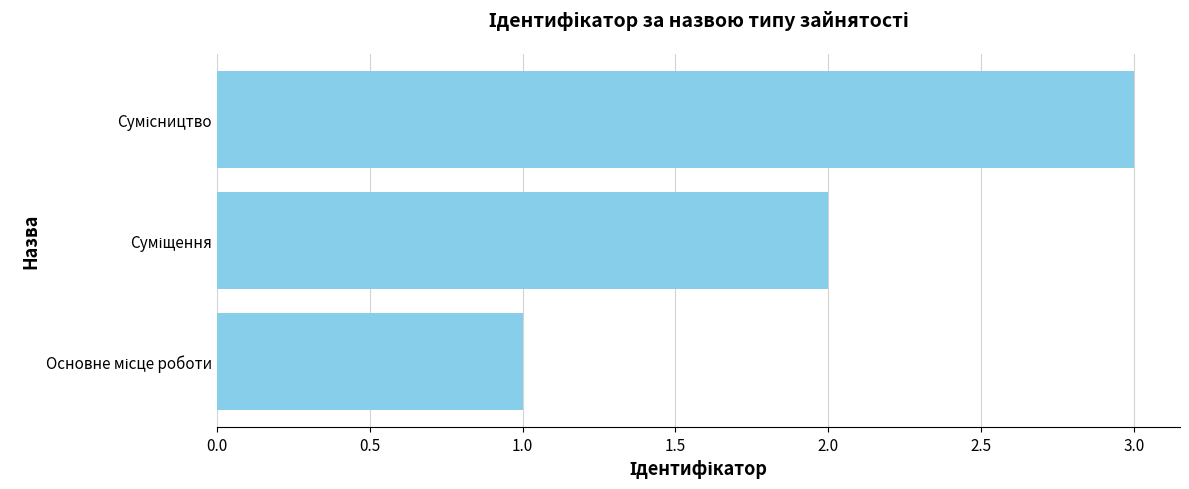

What is the sum of all values?

6